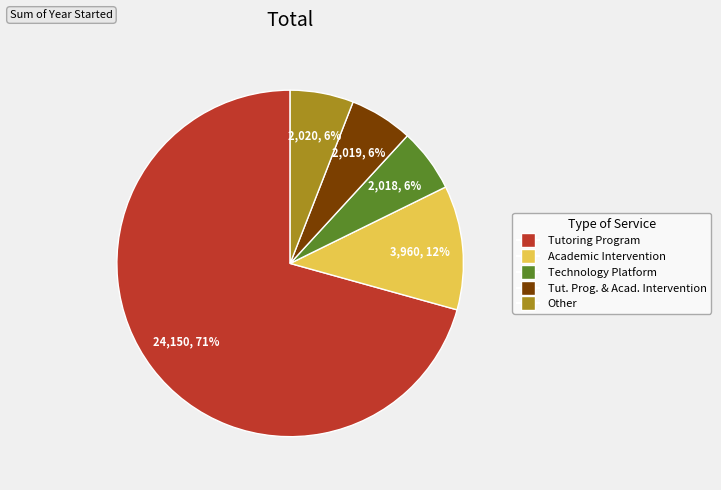

To the nearest percent, what is the average slice percentage?

20%